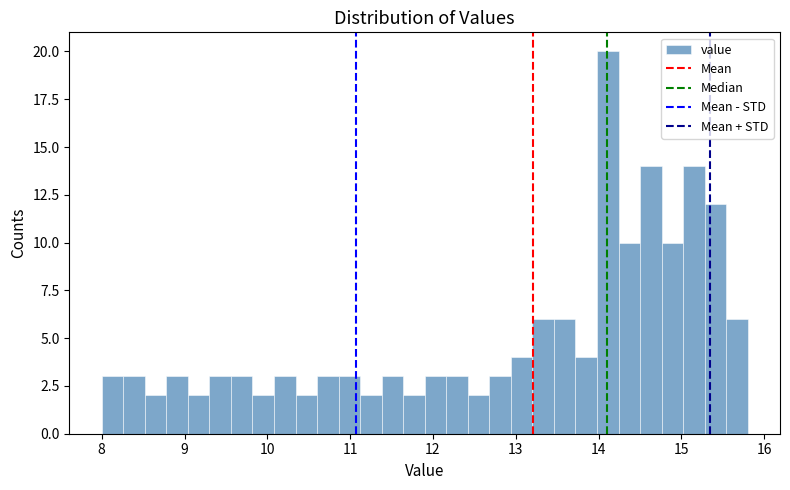

Read against the x-axis, roughly where is the centre of the tallest bar?

14.1